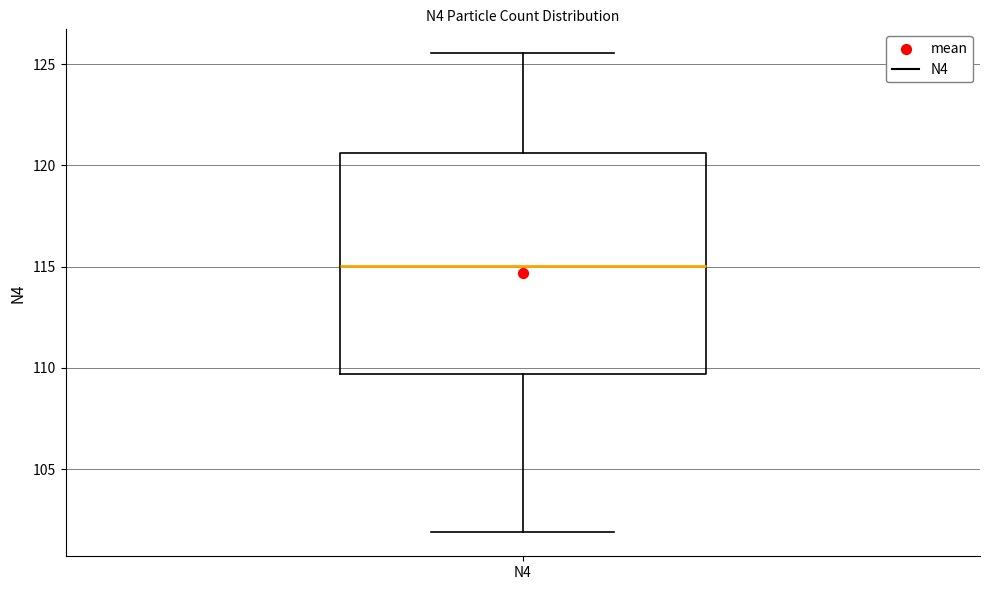

Where is the upper edge of the box for N4 on the y-axis? The values are not printed on the chart, so give them approximately, as read against the axis.

120.5